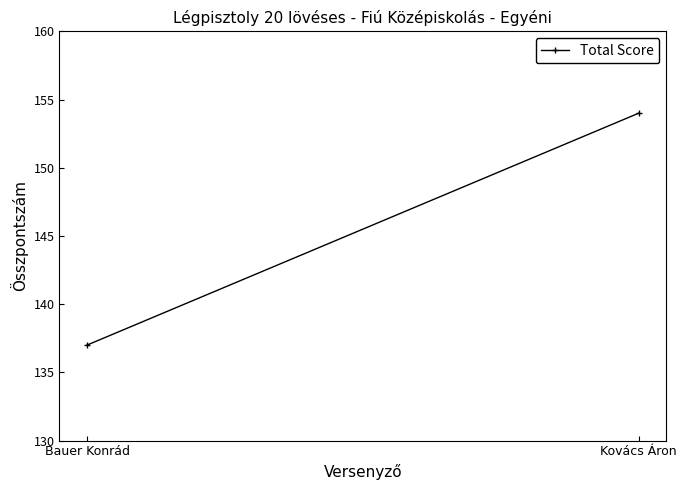

What is the sum of the values at Kovács Áron and Bauer Konrád?

291